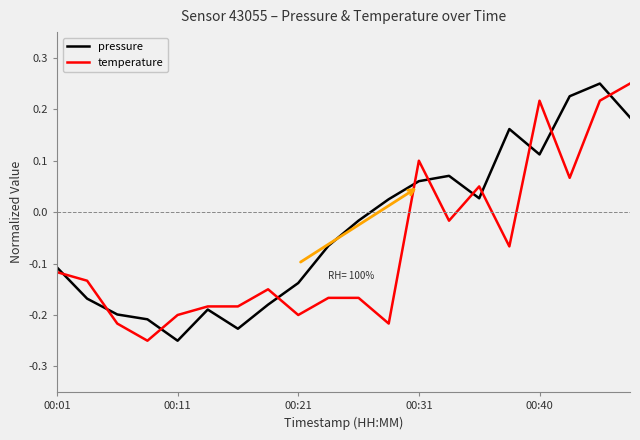

List the series in order of their overall mean, highest first.

pressure, temperature